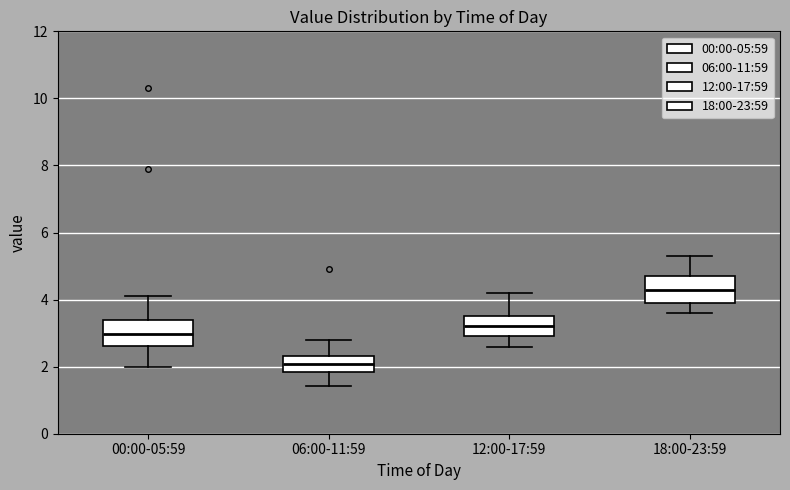

Reading left to right, transcribe this box plot: for each box, give where its median line is, the range the box spans, and where its two whiskers end, as read against the y-axis. The values are not printed on the chart, so give them approximately, as read against the axis.

00:00-05:59: median 3.0, box 2.6 to 3.4, whiskers 2.0 to 4.2
06:00-11:59: median 2.0, box 1.8 to 2.4, whiskers 1.4 to 2.8
12:00-17:59: median 3.2, box 3.0 to 3.6, whiskers 2.6 to 4.2
18:00-23:59: median 4.4, box 4.0 to 4.8, whiskers 3.6 to 5.4